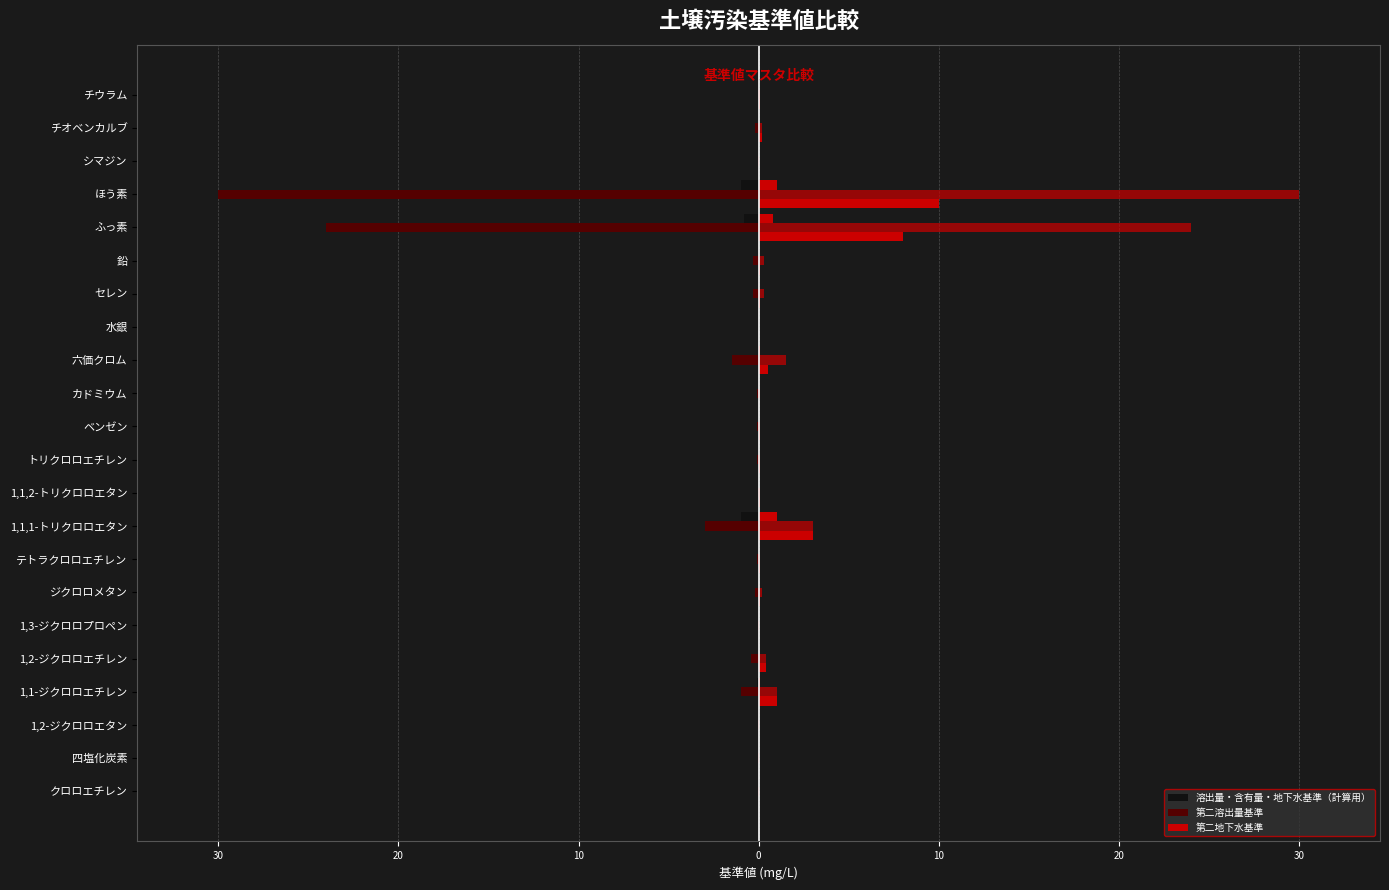

True or false: 溶出量・含有量・地下水基準（計算用） has a value of -0.0 at ジクロロメタン.

False